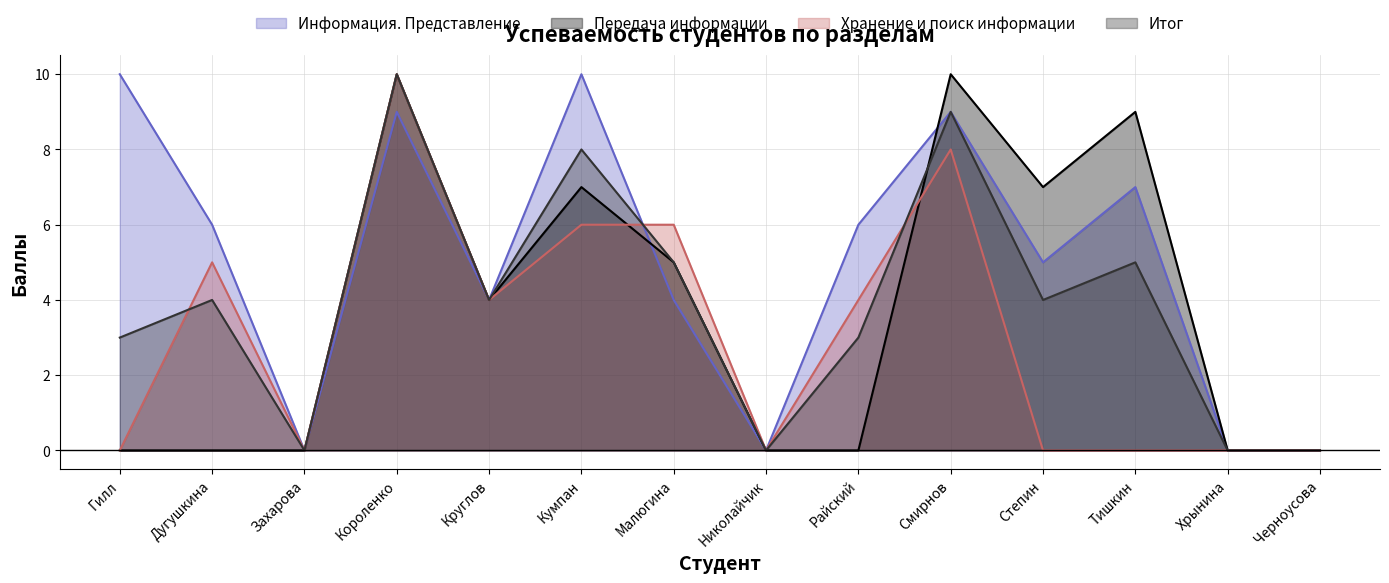

What is the sum of all Итог values?

55